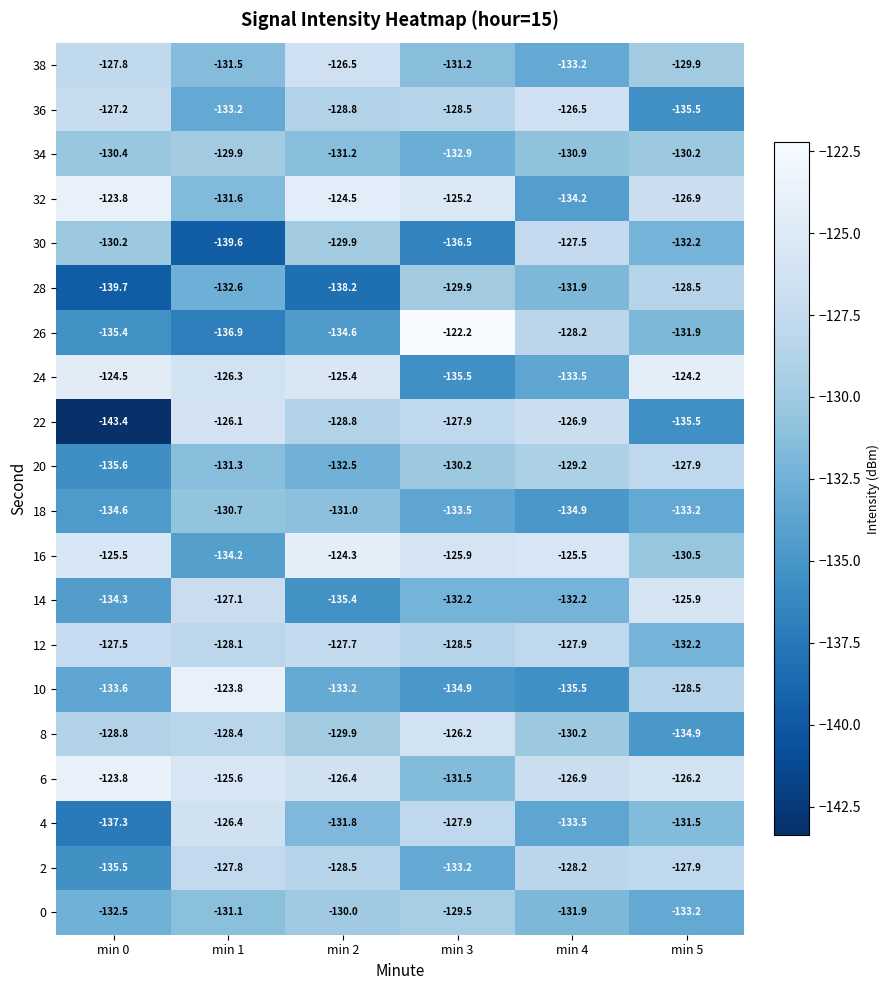

How many distinct data groups are displayed?

20